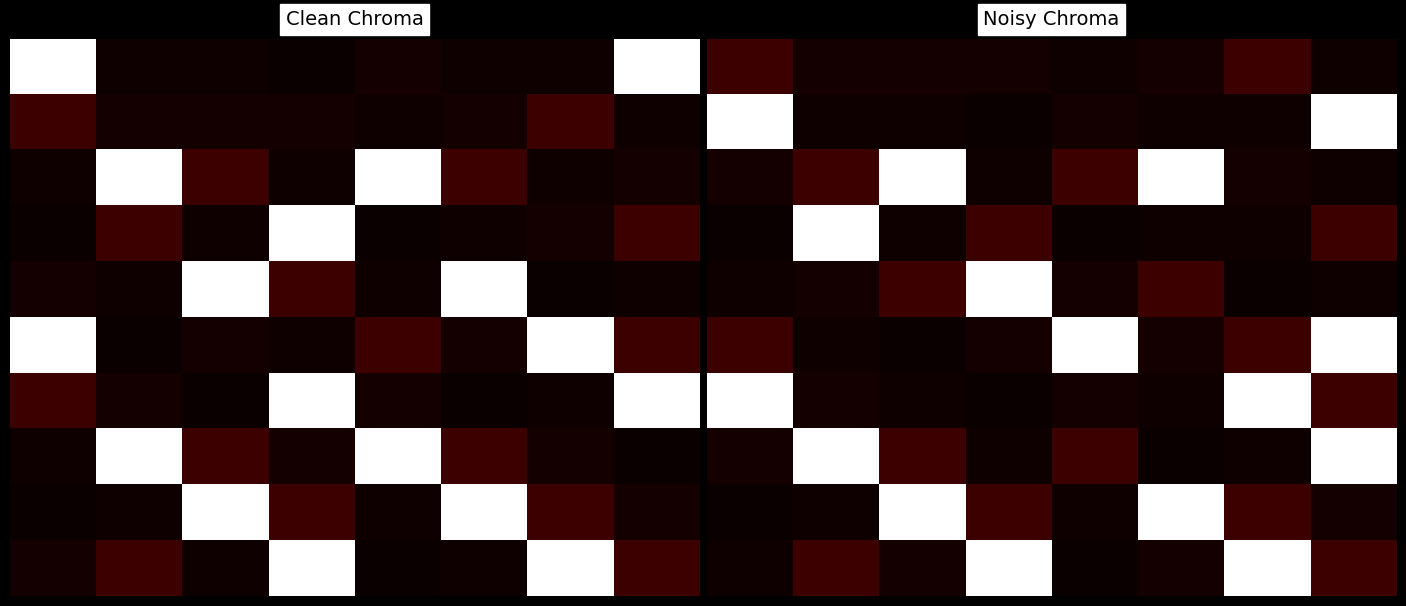

At which category is the sum across all series the highest?

7